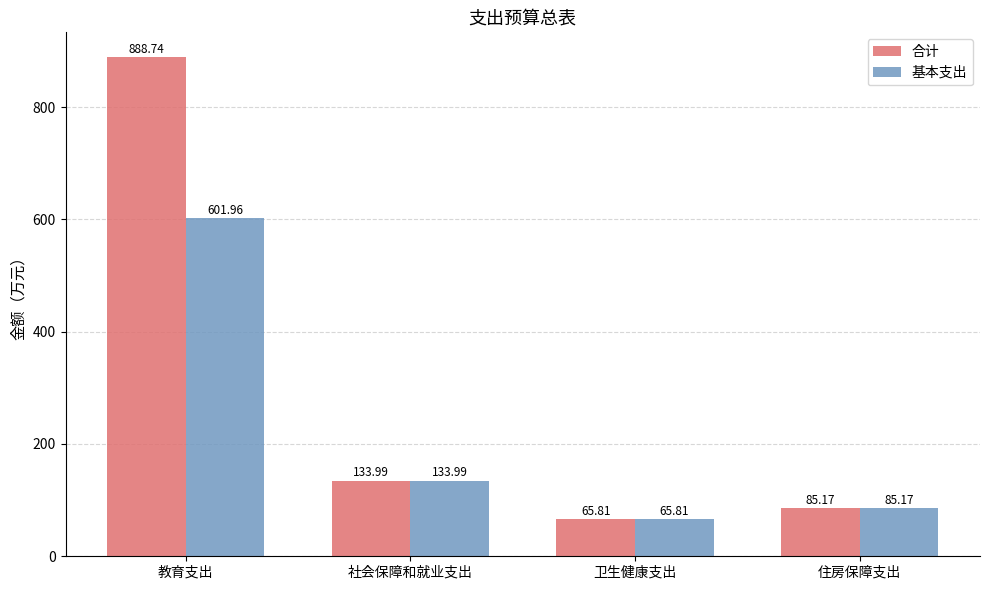

At which label is 基本支出 closest to 333?

社会保障和就业支出